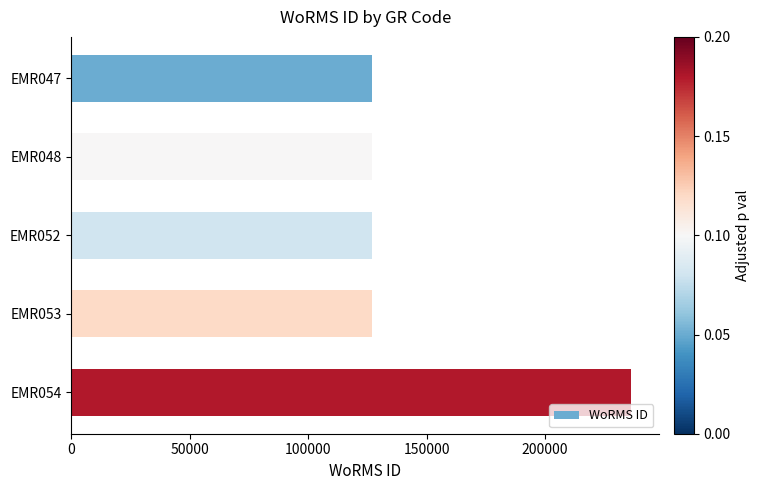

What is the sum of all values?

745076